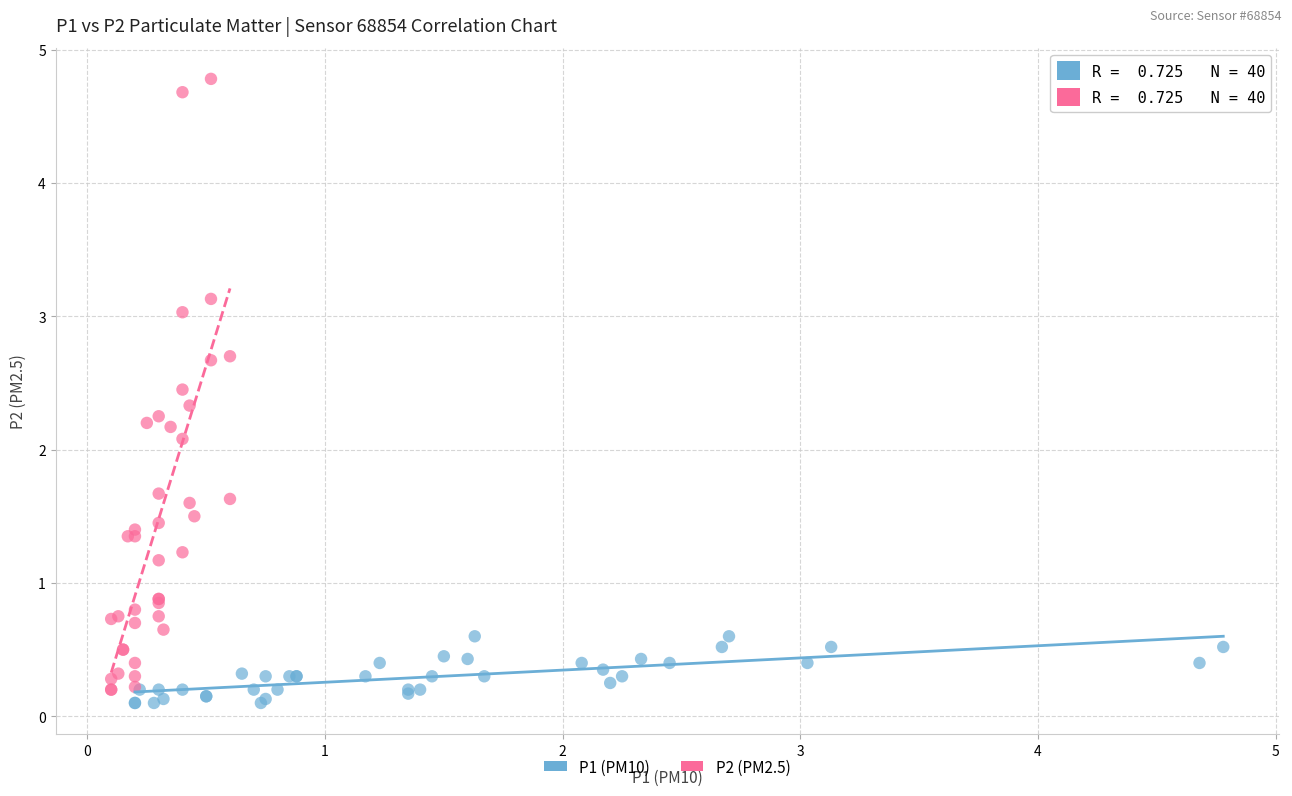

Which series contains the highest Y value?

P2 (PM2.5)